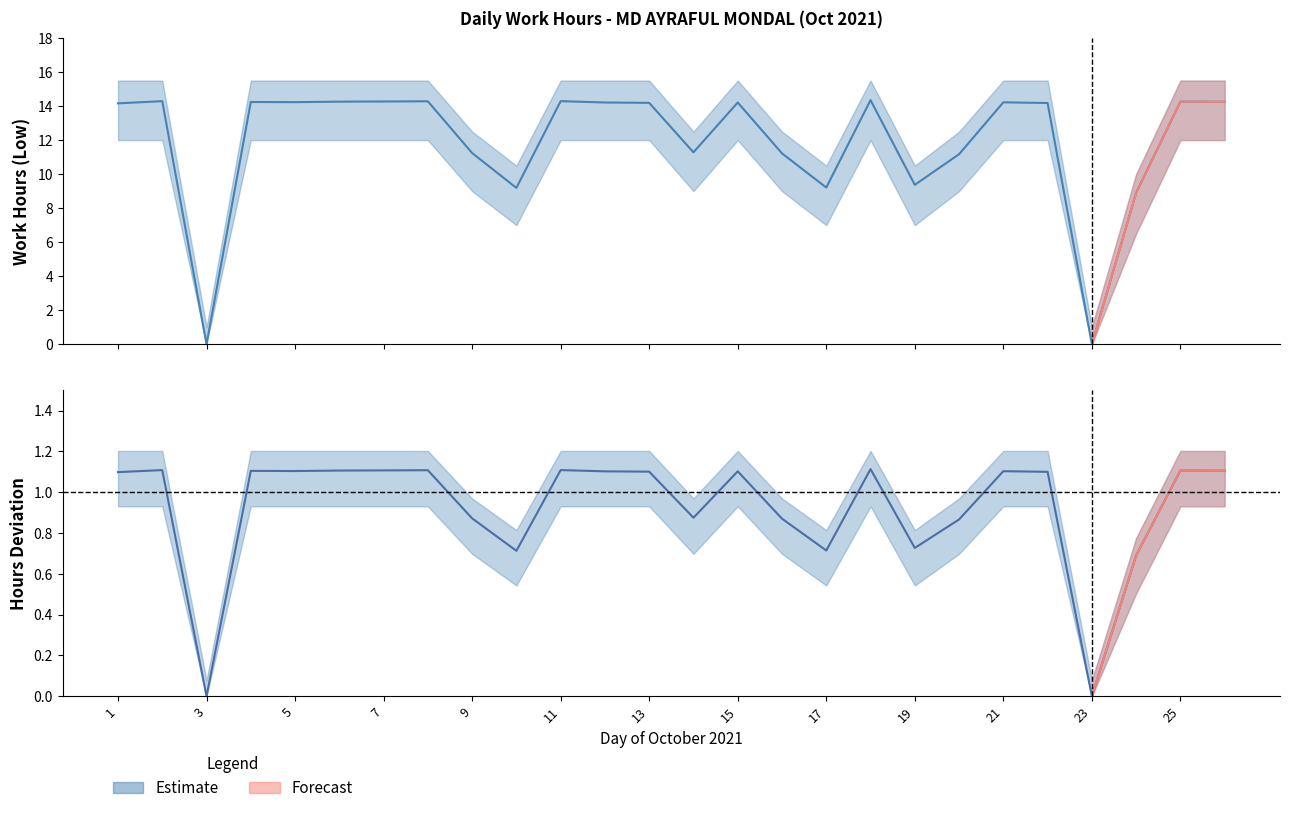

Is it true that the value at 11 is 6.0?

False